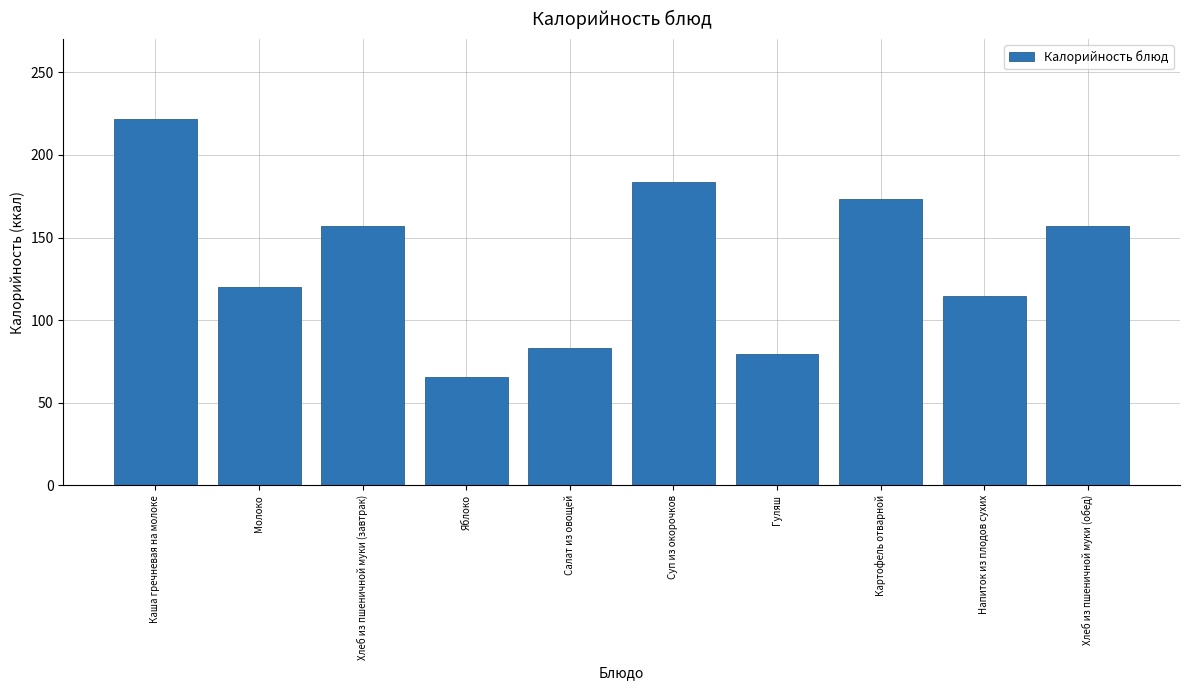

Reading left to right, transcribe all the data shown in this chart.

221.7	120.0	157.2	65.8	83.2	183.4	79.4	173.2	114.4	157.2